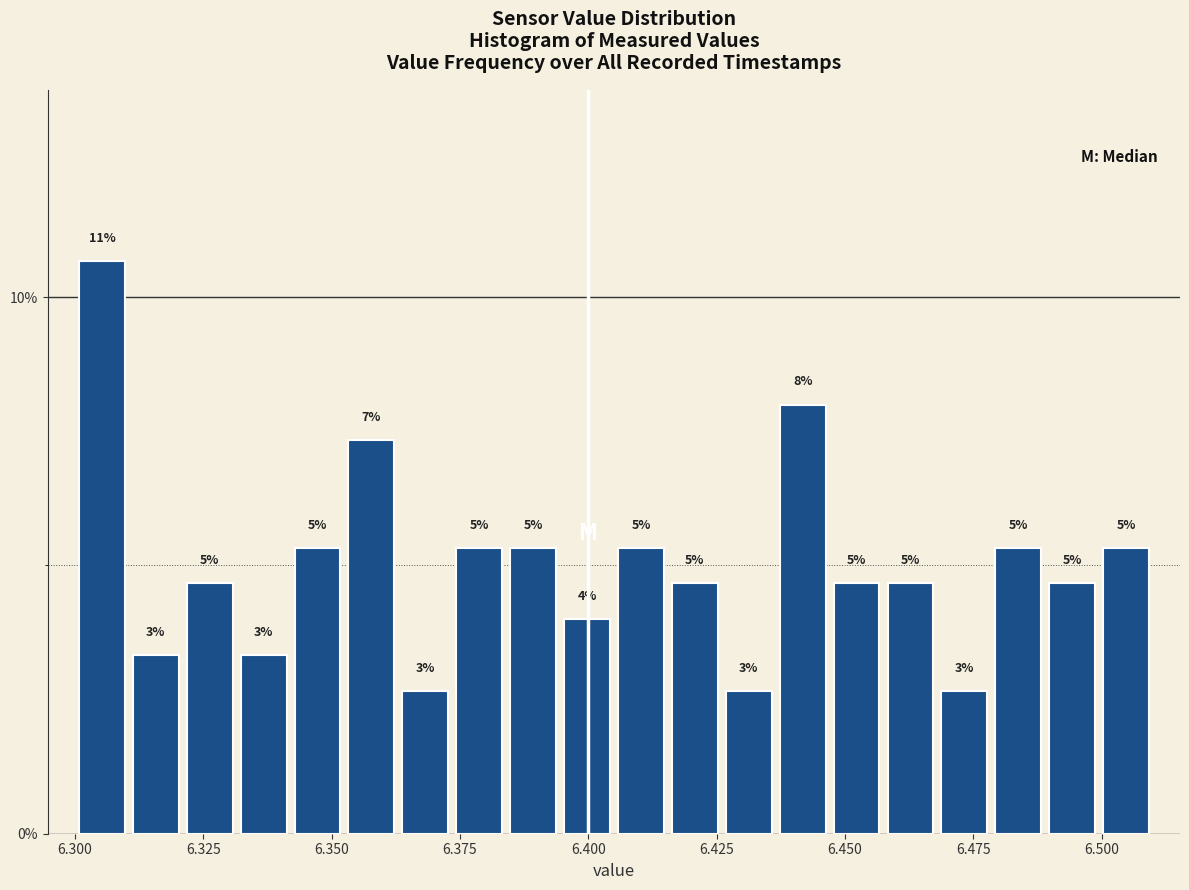

Around what value on the x-axis is the tallest bar? Give the approximate position of its centre, as read against the axis.

6.305